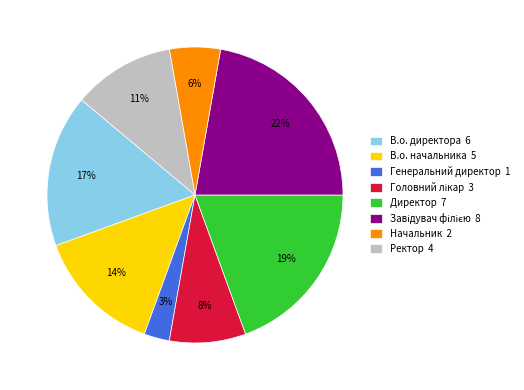

Is the sum of Начальник 2 and Ректор 4 greater than half?

No